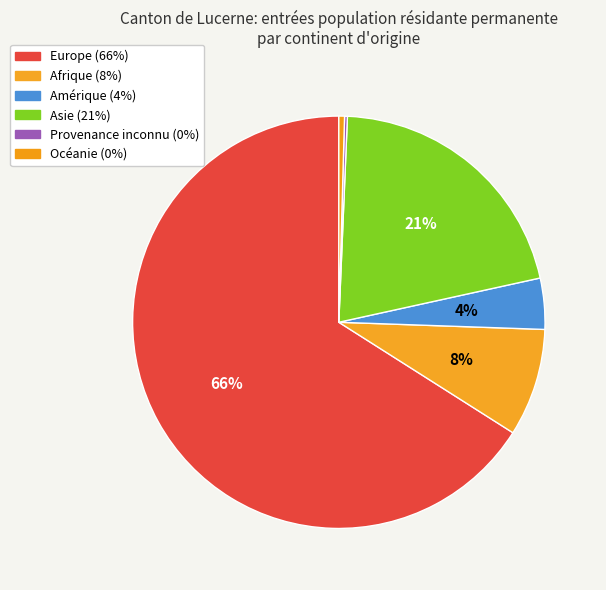

What is the change in value from Afrique to Provenance inconnu?

-37